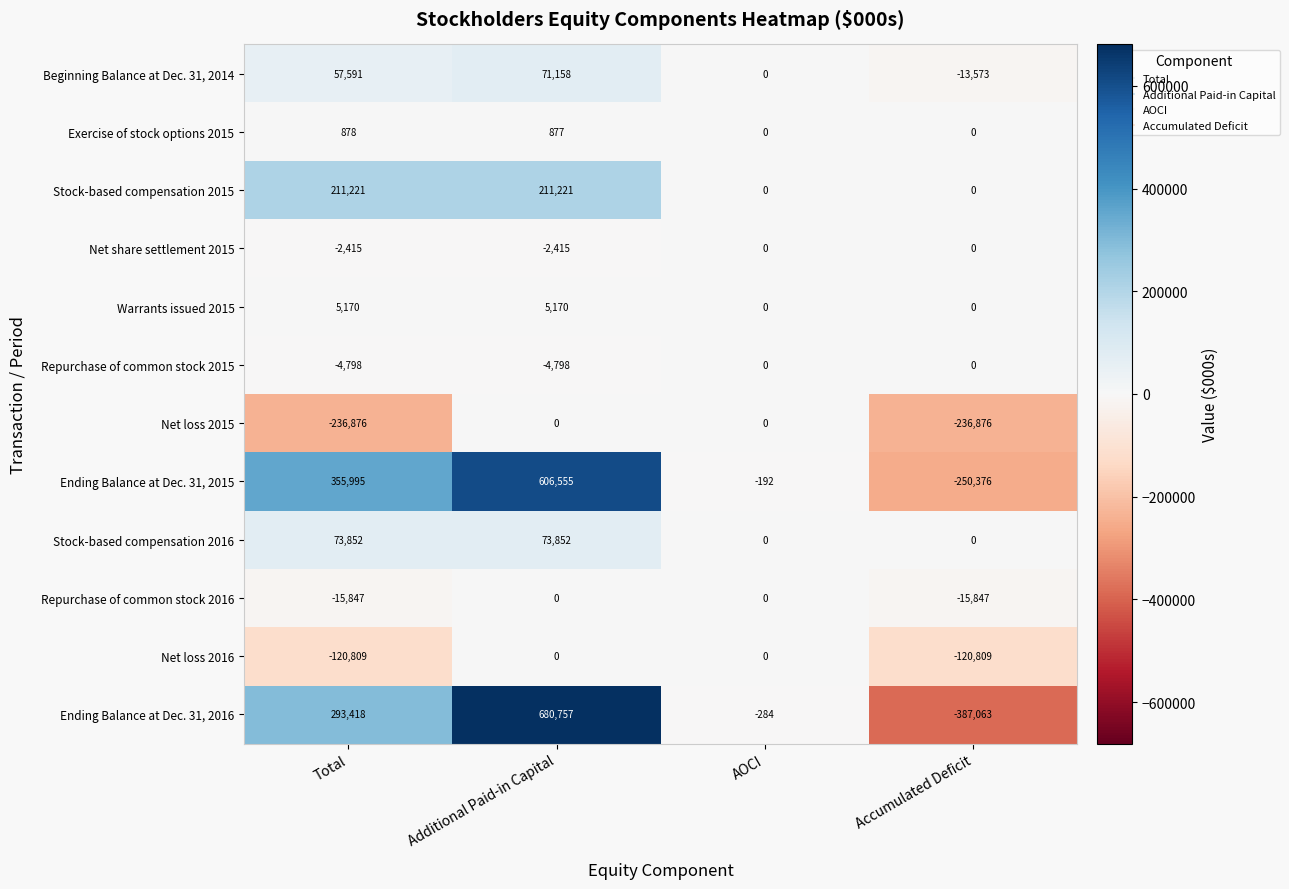

True or false: Stock-based compensation 2015 has a value of 0 at Accumulated Deficit.

True